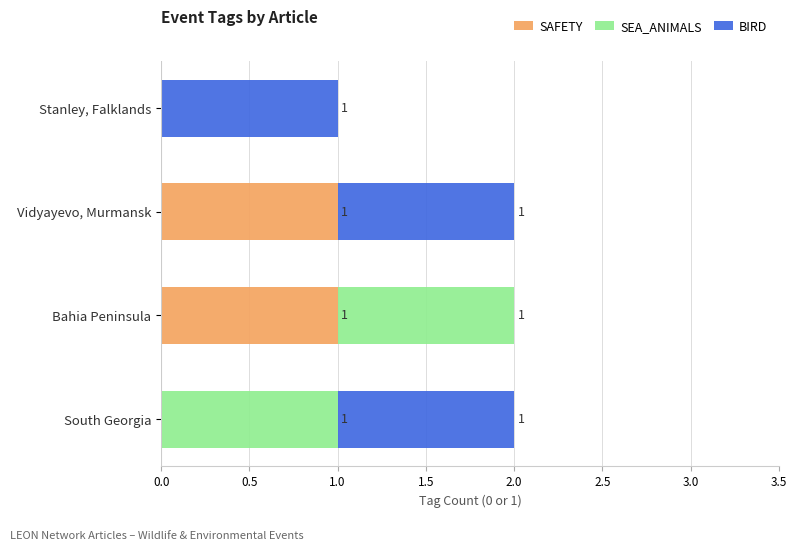

The value of SAFETY at South Georgia is 0. True or false?

True